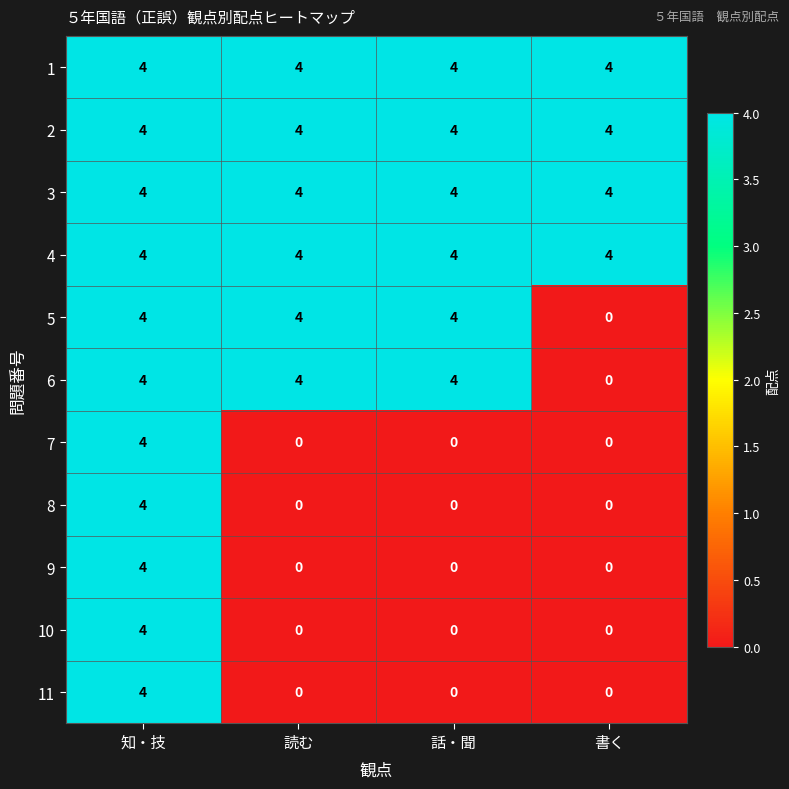

What is the spread (max minus min) of values at 書く?

4